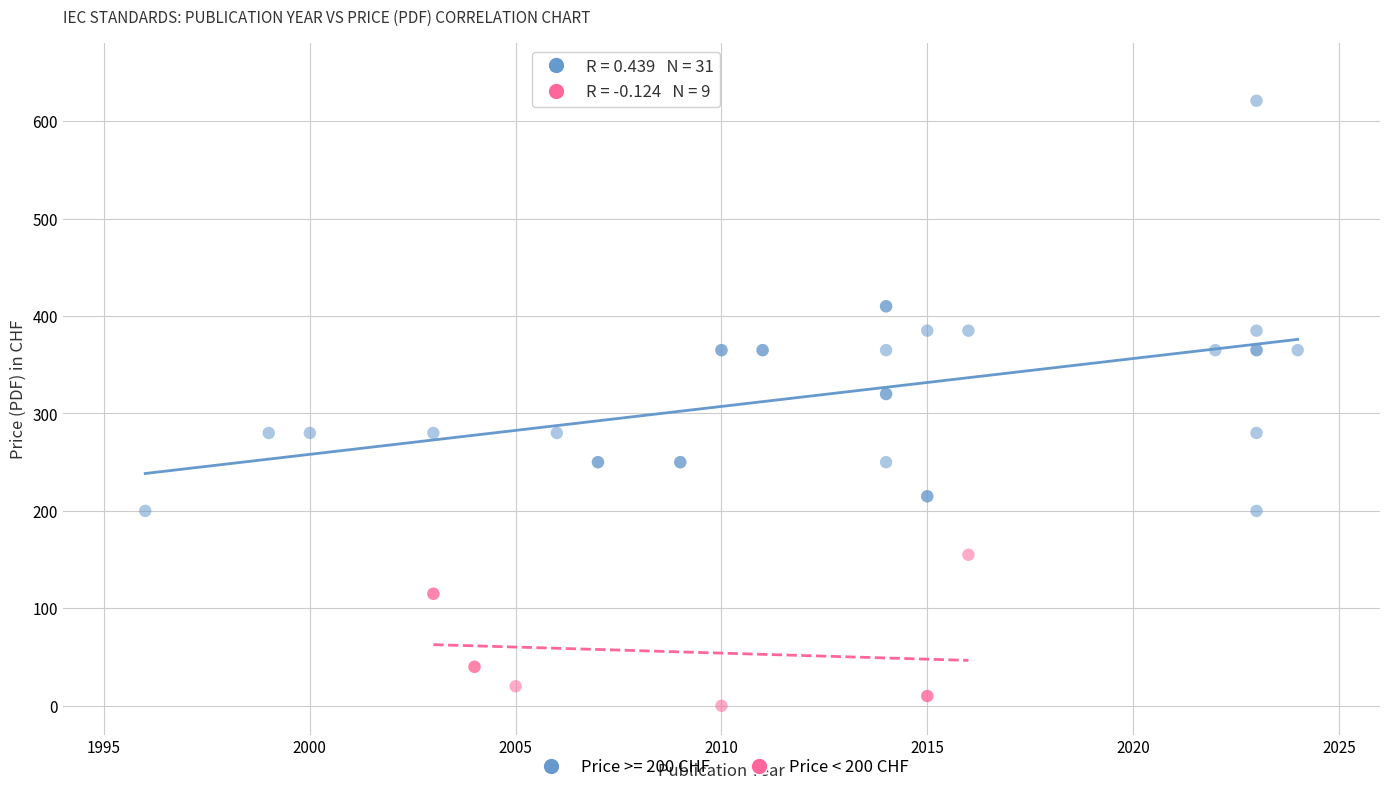

Which series contains the lowest Y value?

Price < 200 CHF